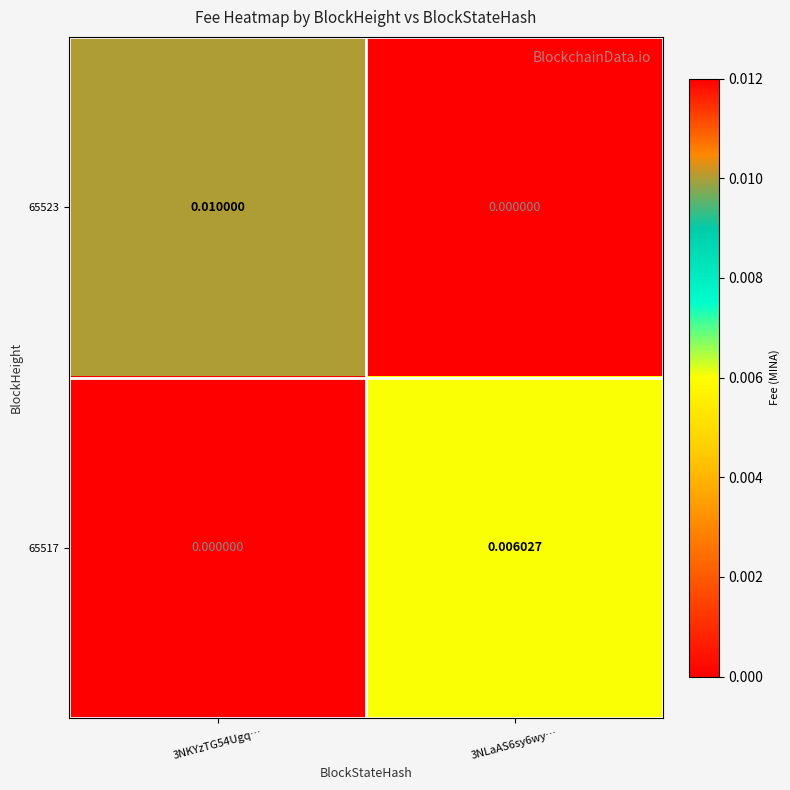

At which category is the sum across all series the highest?

3NKYzTG54Ugq…